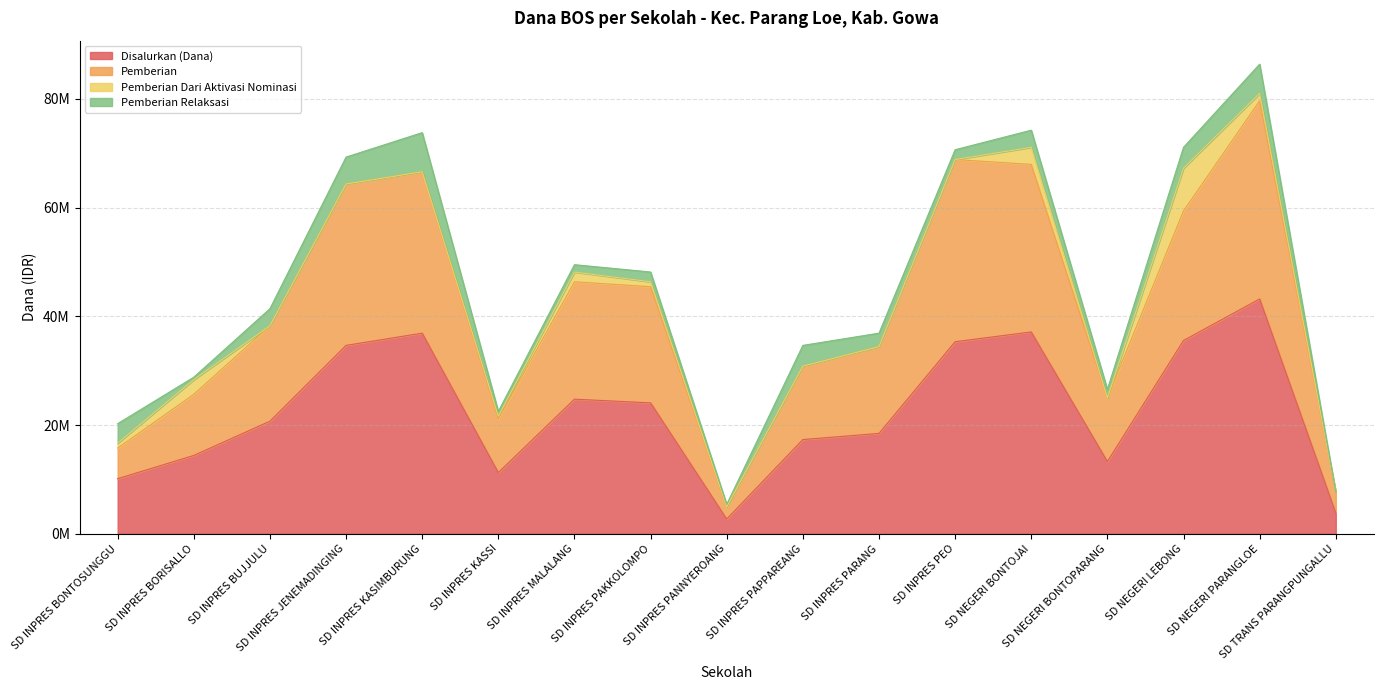

What is the lowest value of the Disalurkan (Dana) series?

2700000